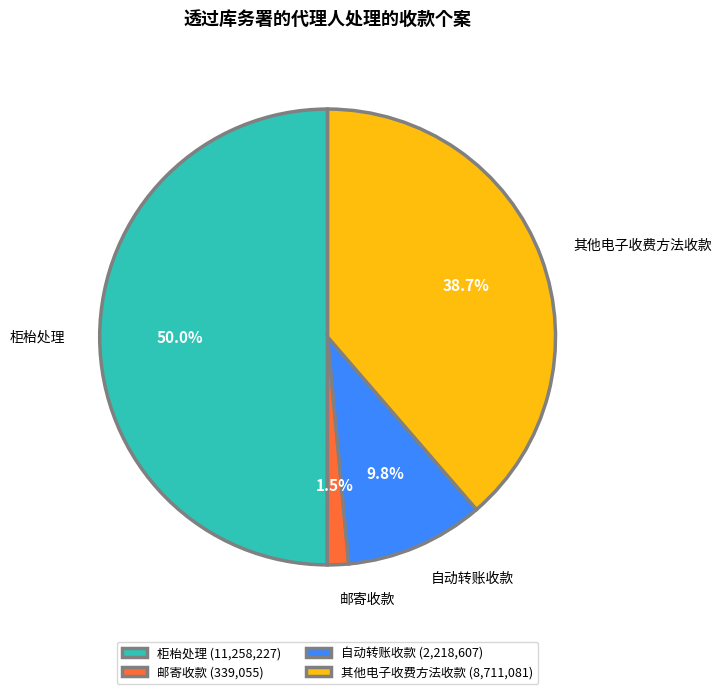

How many segments does this pie chart have?

4